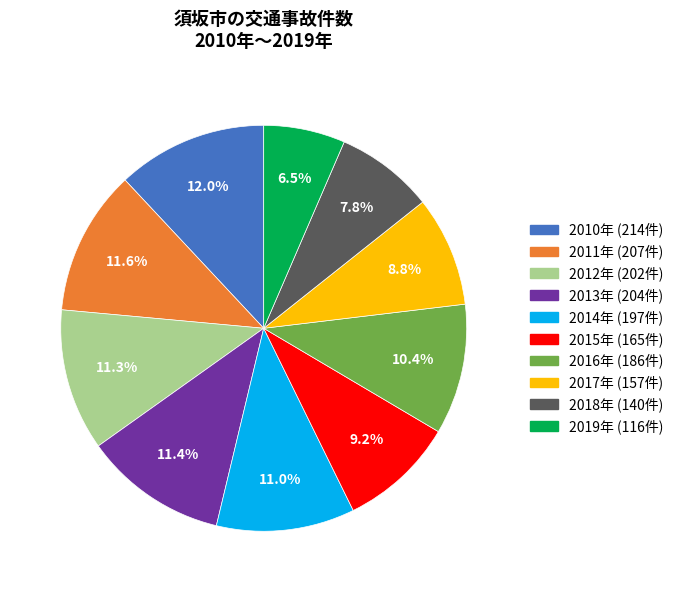

Is there any slice that represents more than half of the pie?

No